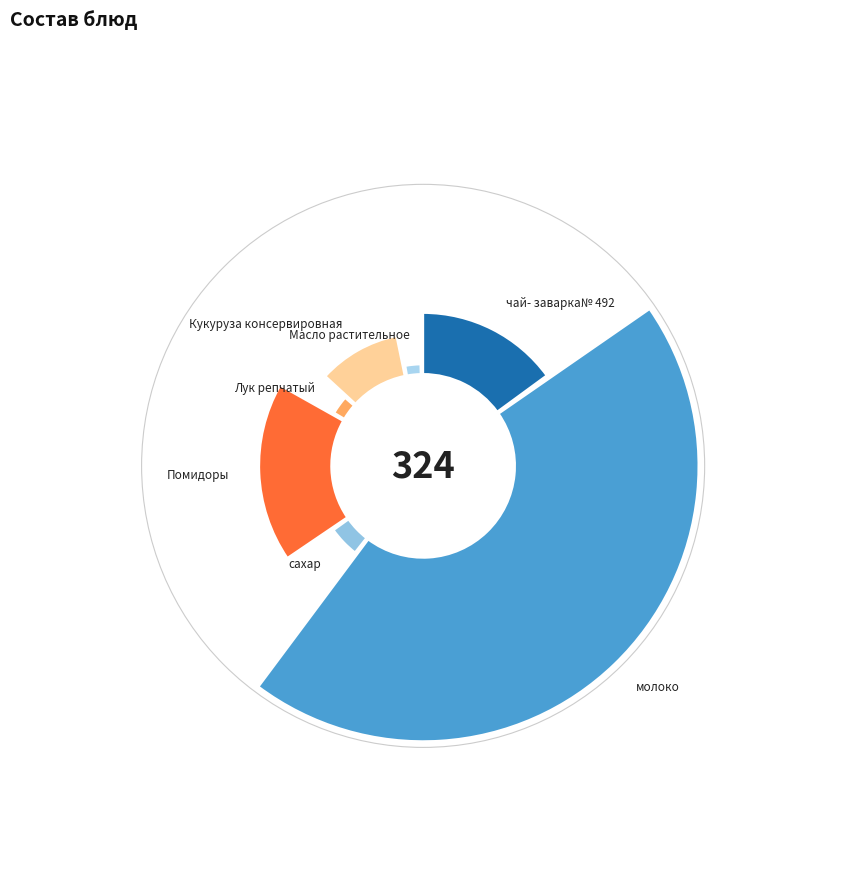

Is it true that Помидоры is 18% of the pie?

True